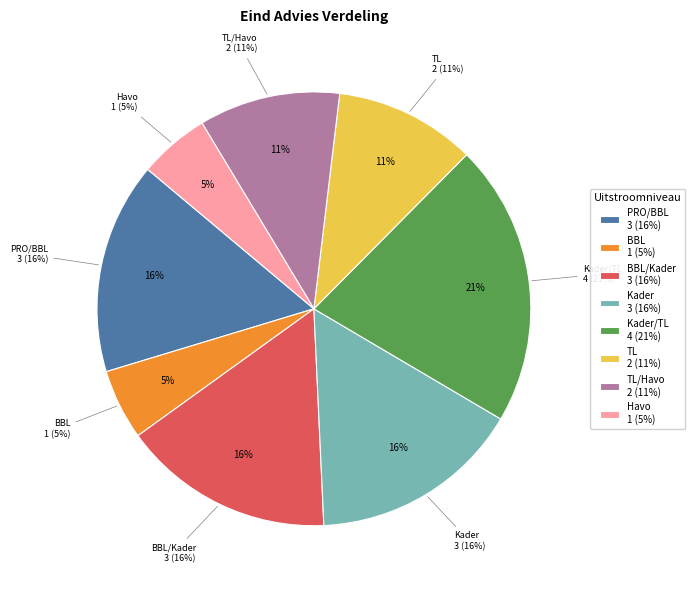

True or false: PRO/BBL accounts for 16% of the total.

True